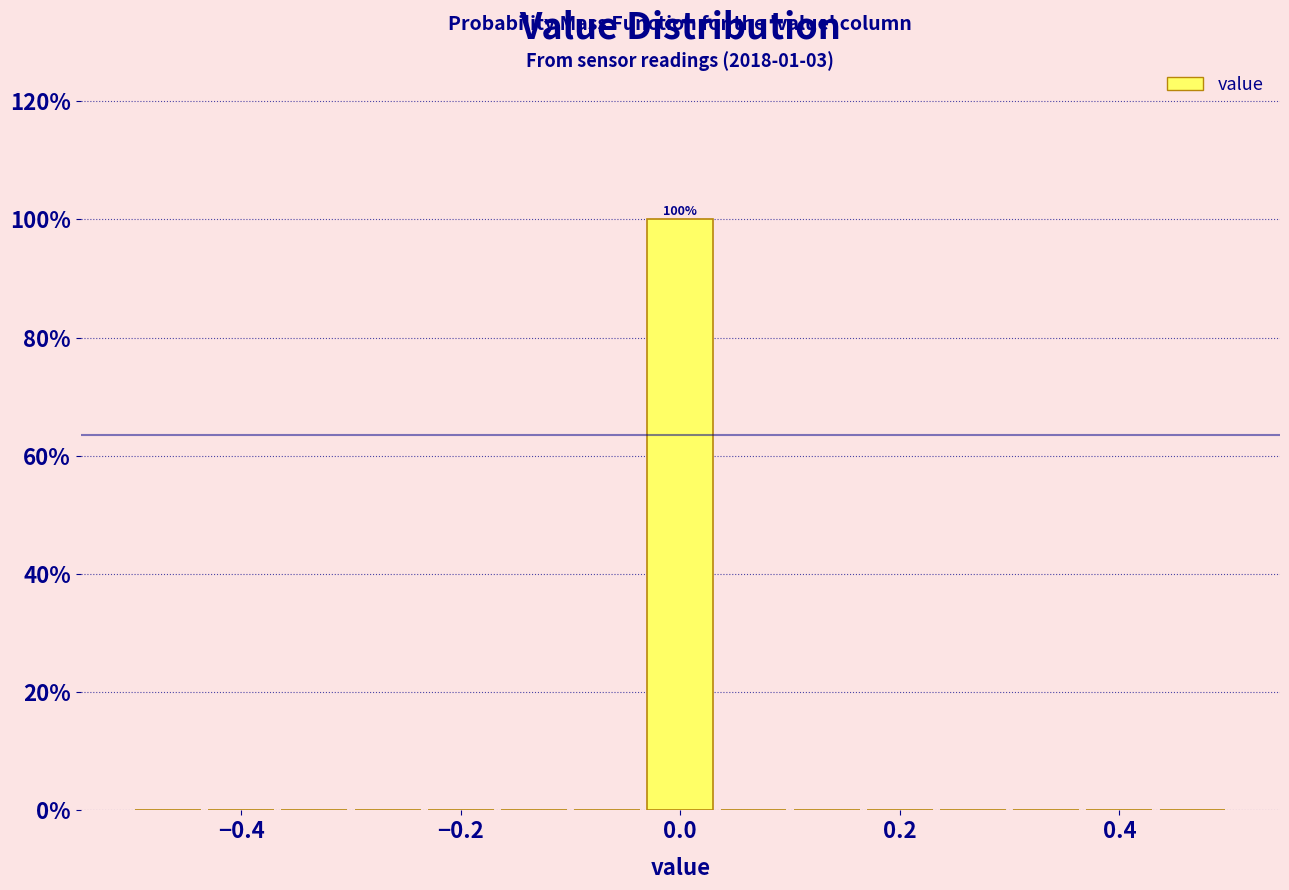

Read against the x-axis, roughly where is the centre of the tallest bar?

0.00